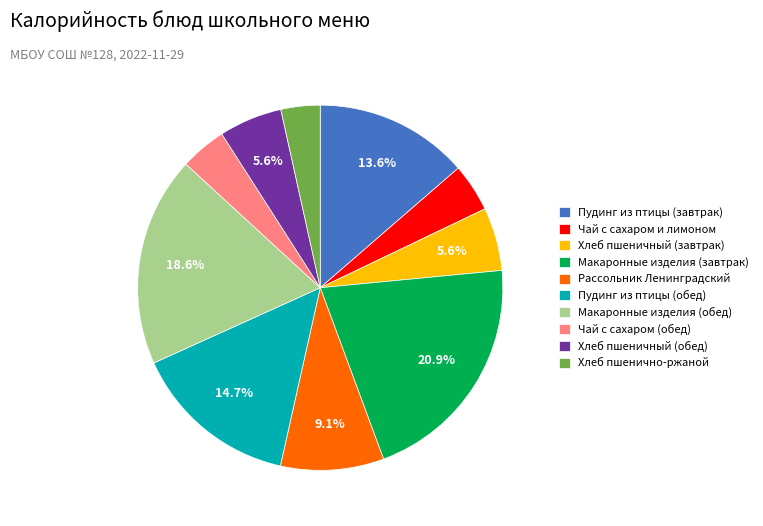

The Хлеб пшеничный (обед) slice represents 1% of the pie. True or false?

False